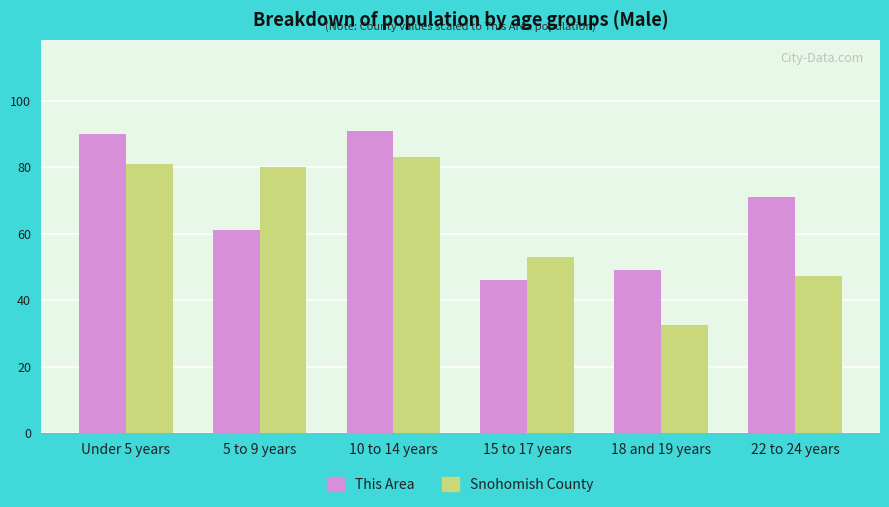

What is the difference between the second highest and second lowest values in the Snohomish County series?

33.7